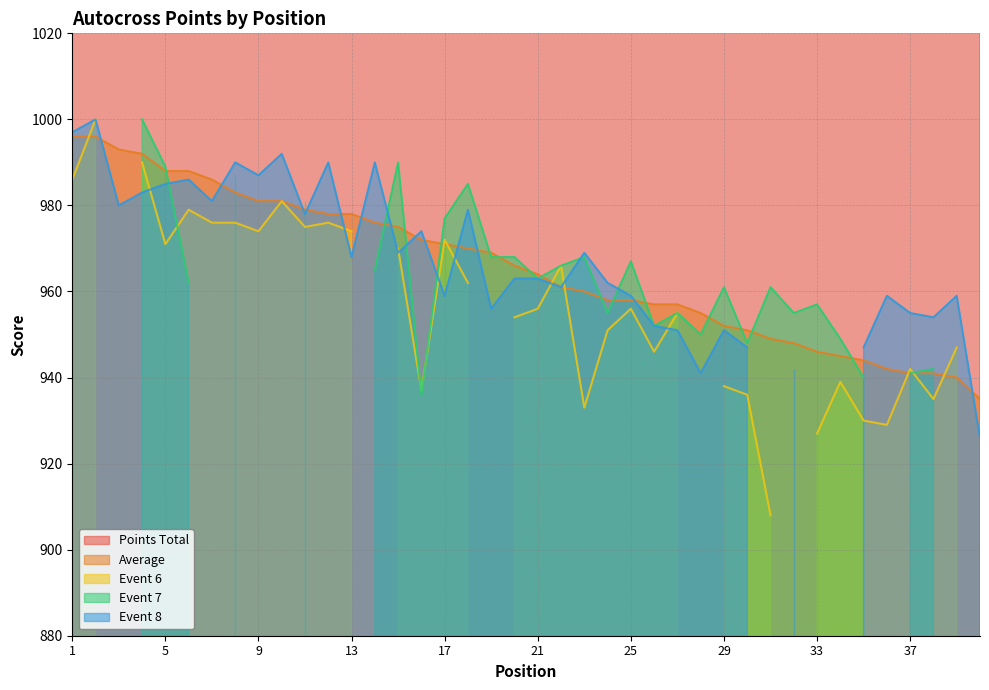

At which label does Average first exceed 966?

1